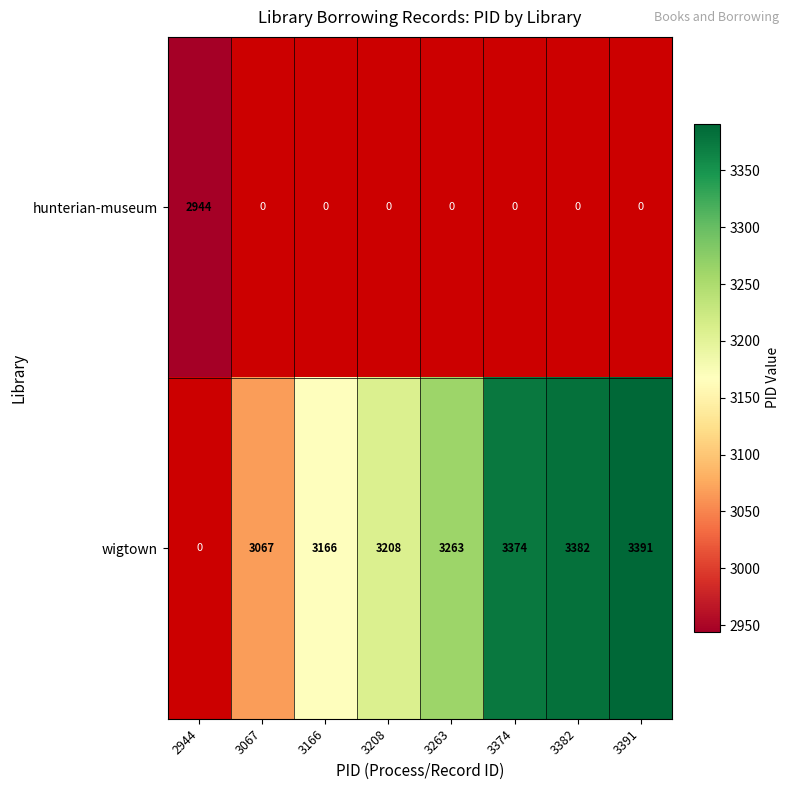

Is it true that wigtown equals 3166 at 3166?

True